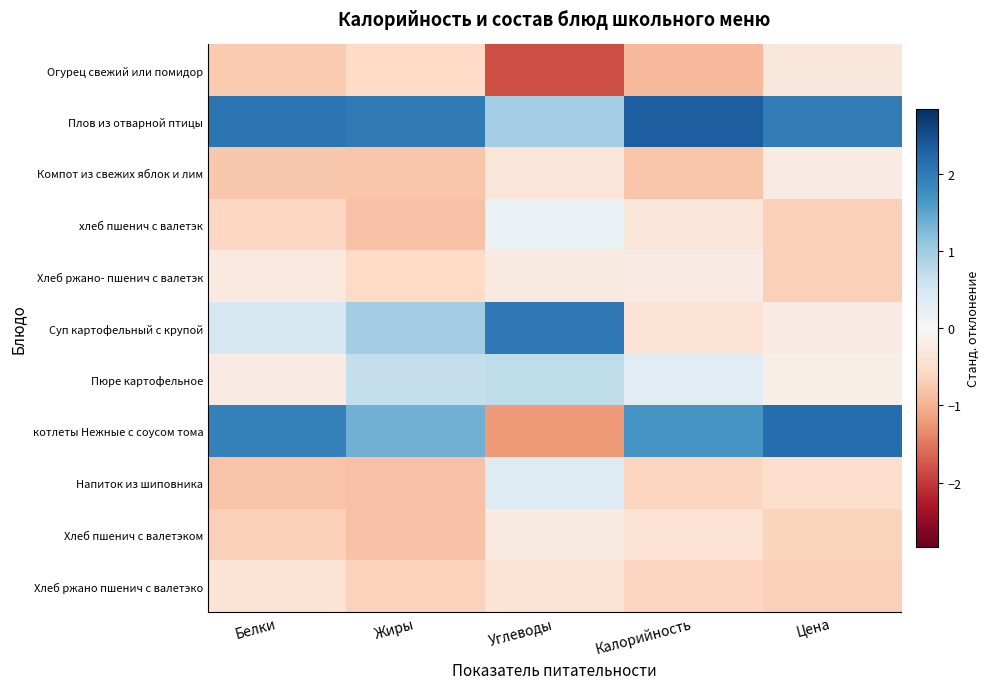

How many series are shown in this chart?

11